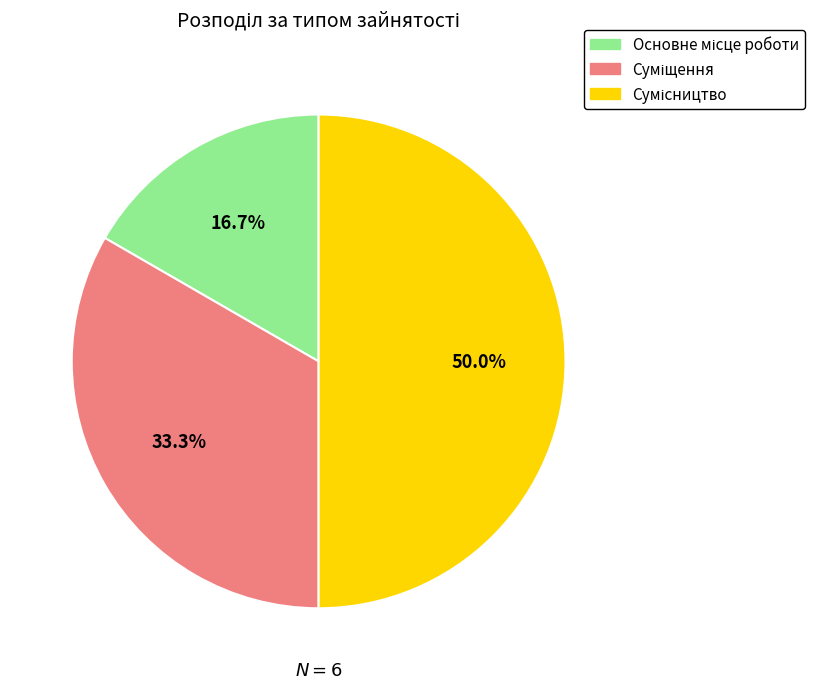

How many segments does this pie chart have?

3